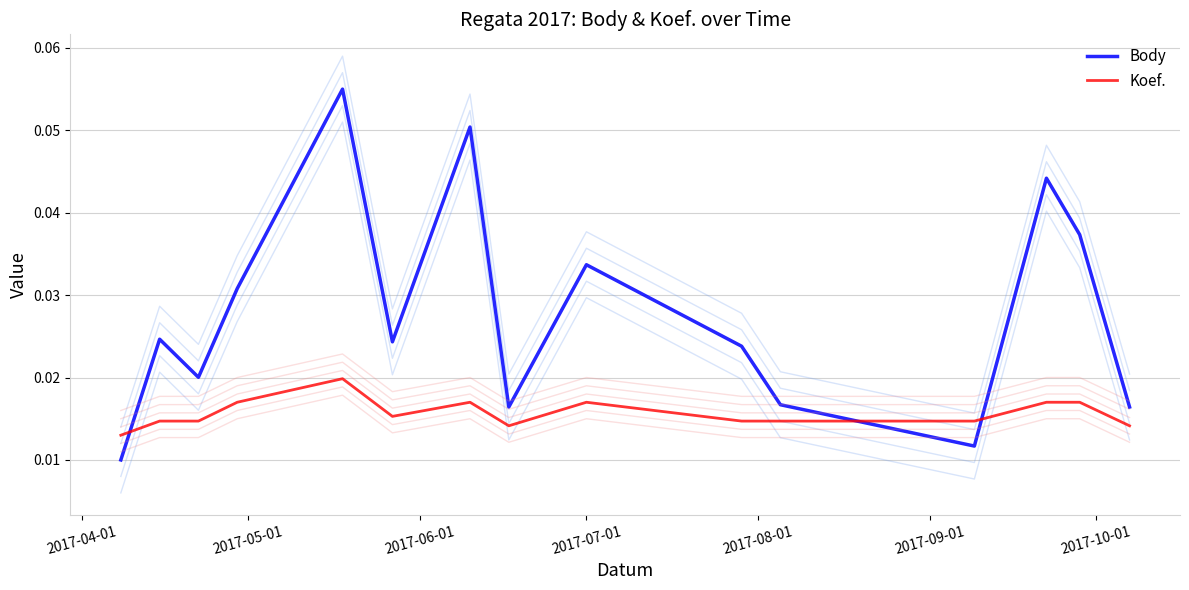

True or false: Body and Koef. intersect in this chart.

True